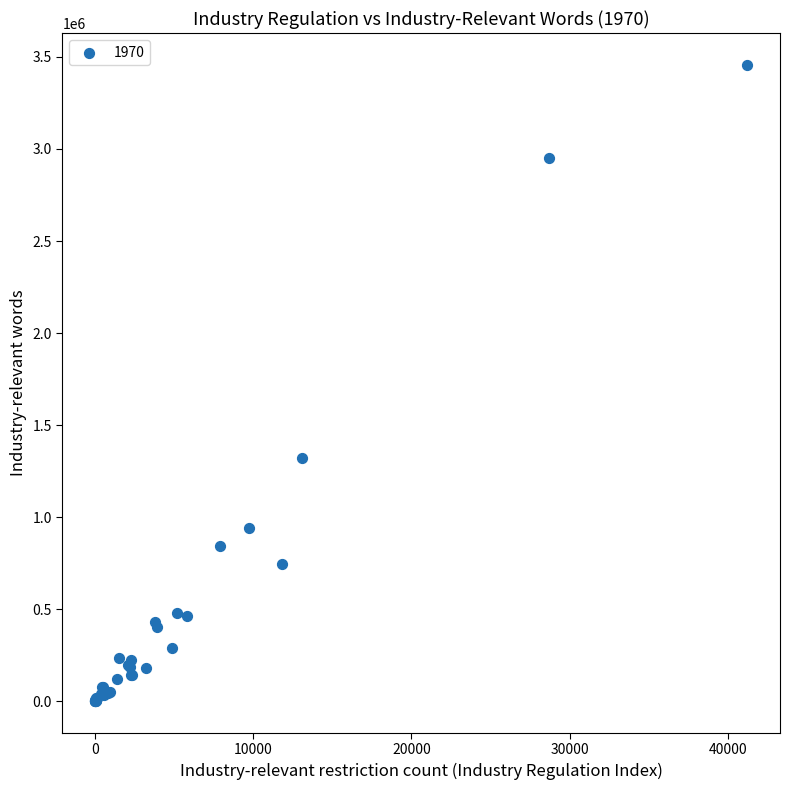

What Y value in the scatter plot is closest to 1729023?

1323457.5